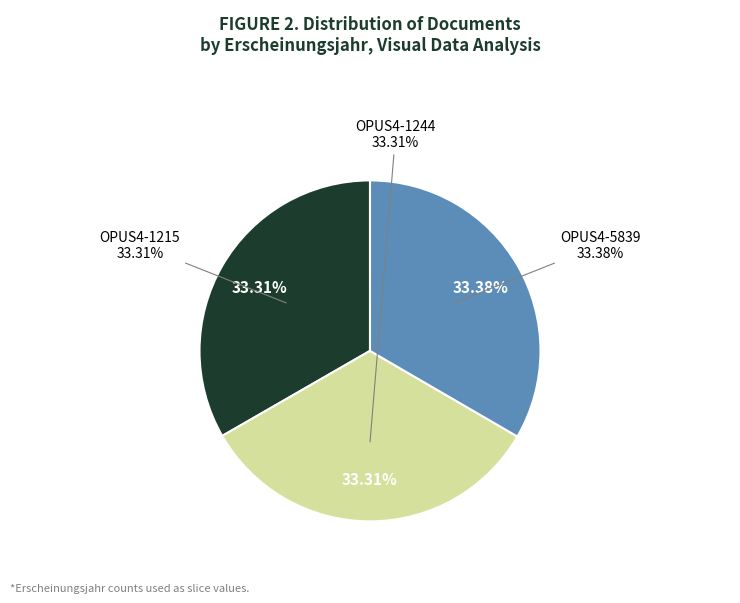

What percentage is the OPUS4-1215 slice, to the nearest percent?

33%